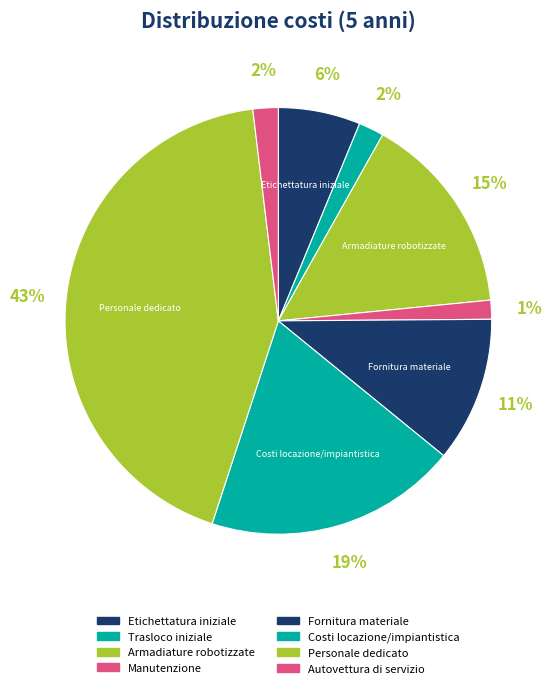

Count the number of slices in the pie.

8